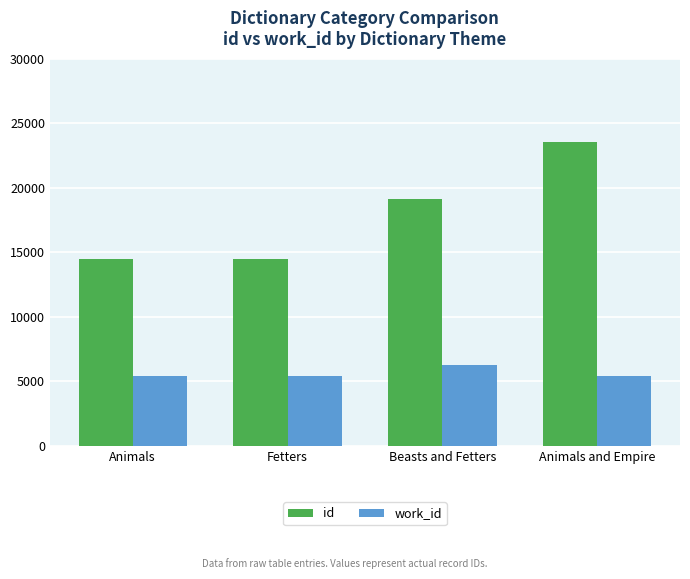

Which category has the highest value in the work_id series?

Beasts and Fetters